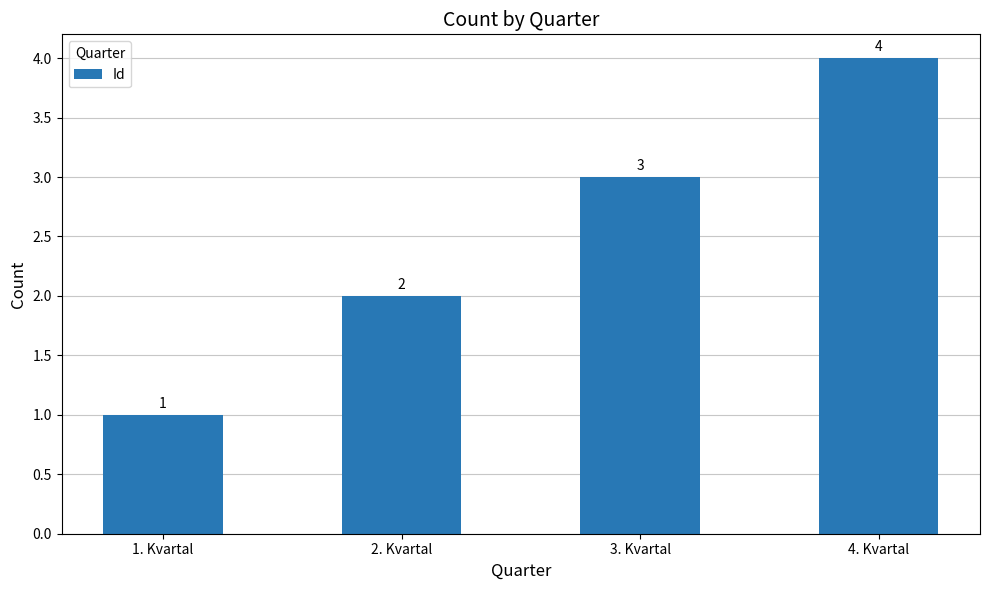

The chart shows a value of 4 at 4. Kvartal. True or false?

True